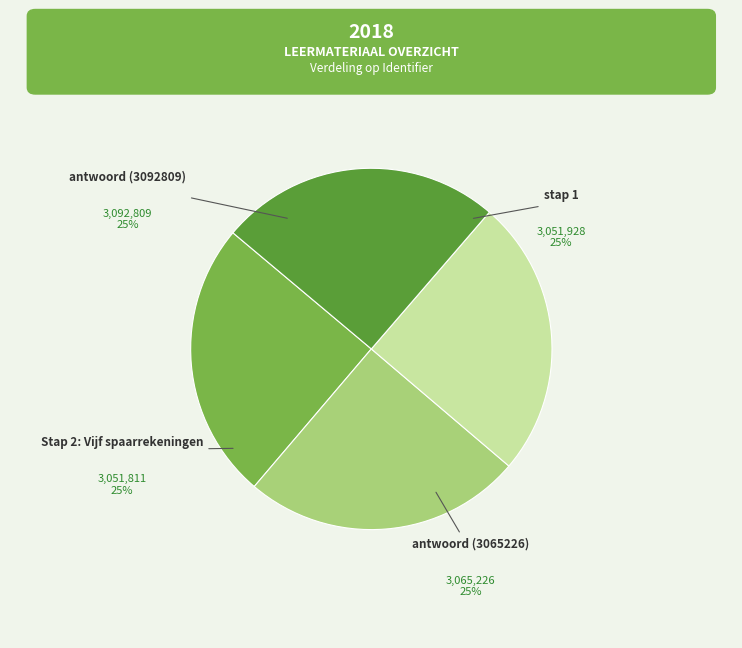

Which category has the biggest portion of the pie?

antwoord (3092809)